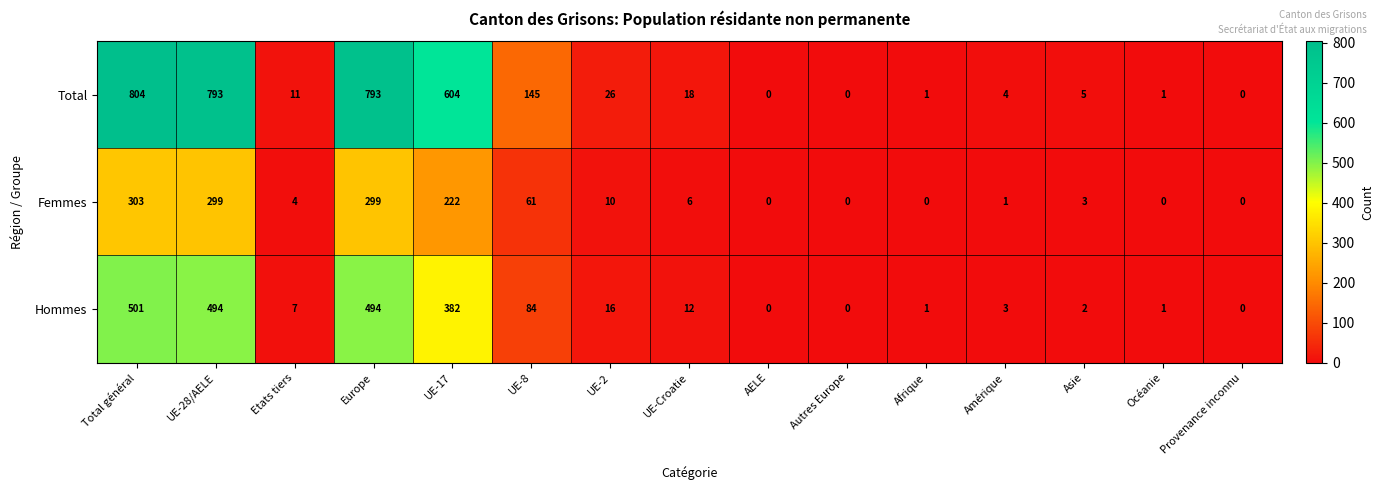

Which series has the widest spread of values?

Total